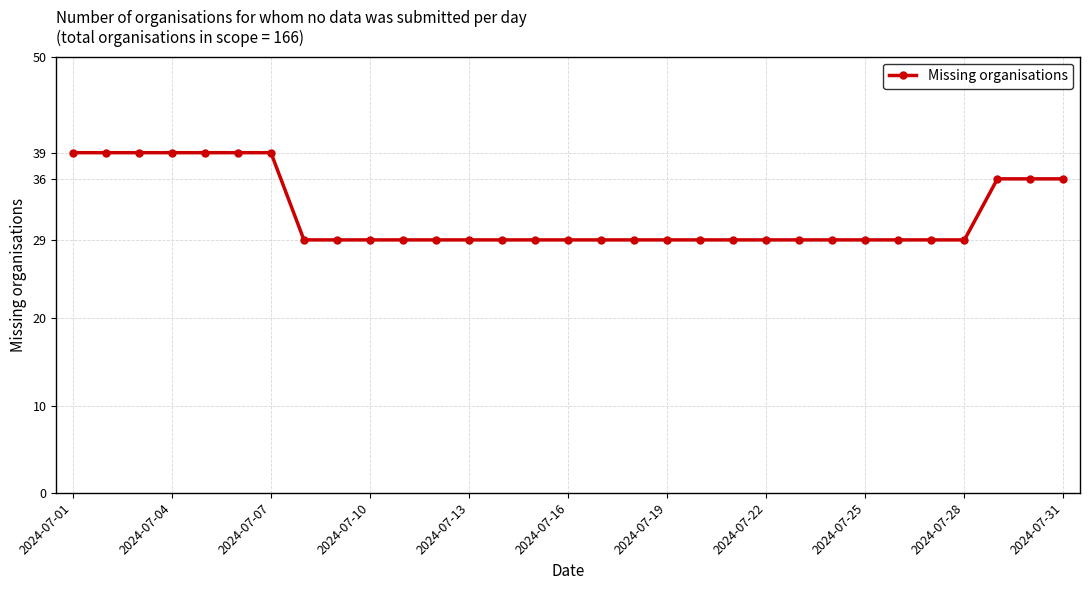

What is the value of the 25th point from the left?

29